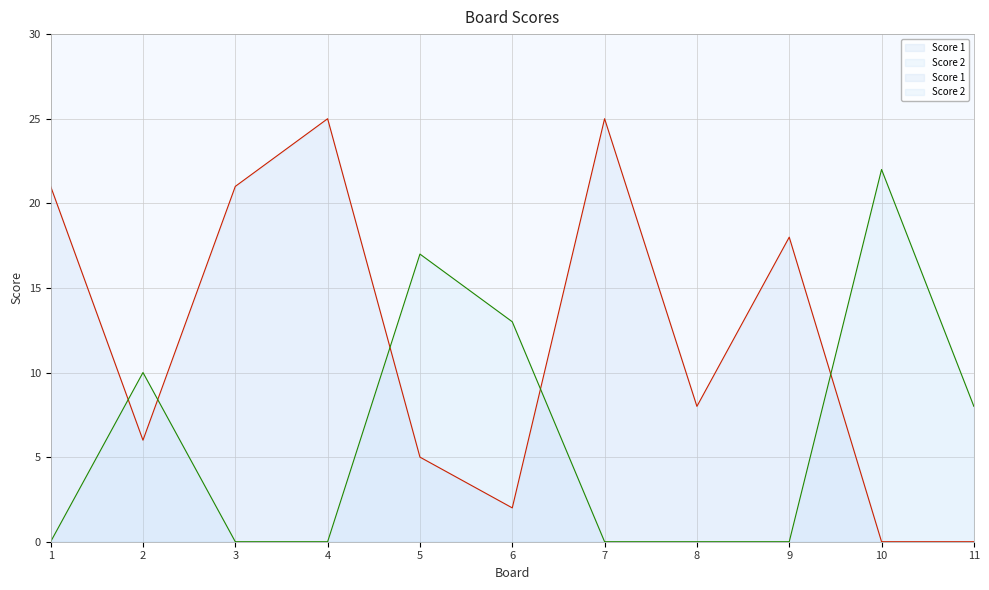

What is the total value across all series at 6?

15